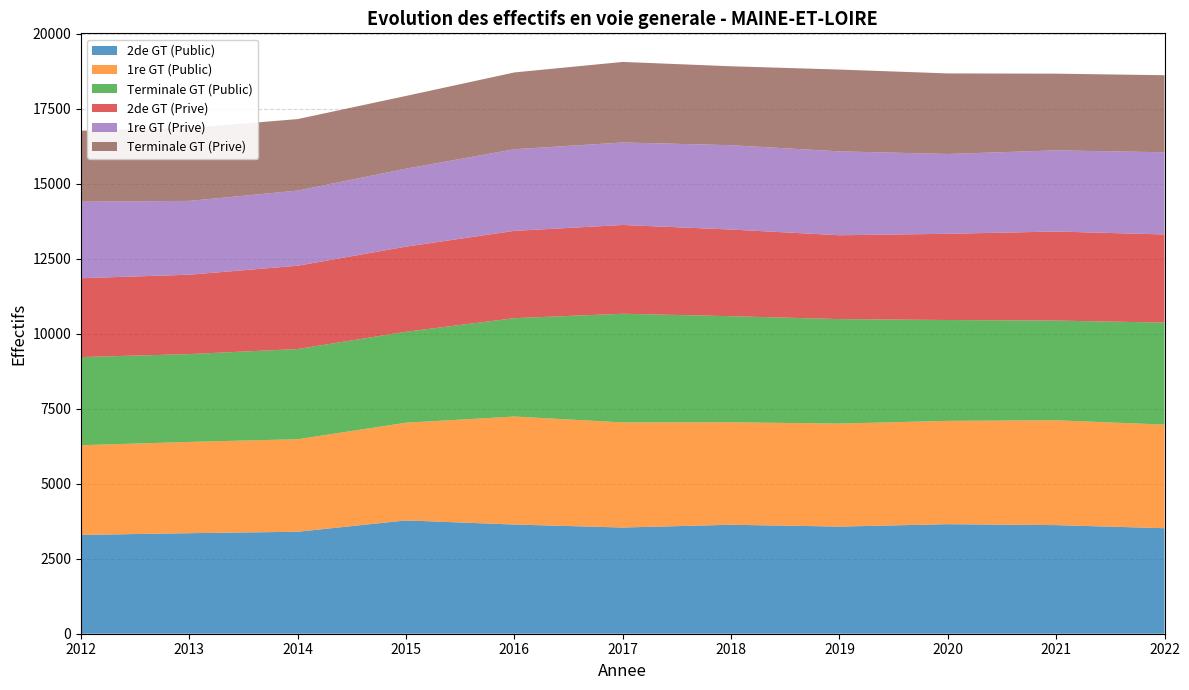

Reading left to right, transcribe all the data shown in this chart.

2de GT (Public): 3292	3350	3398	3776	3638	3539	3631	3570	3650	3619	3516
1re GT (Public): 2989	3041	3083	3255	3599	3502	3414	3432	3443	3493	3452
Terminale GT (Public): 2937	2927	3005	3031	3278	3621	3535	3482	3360	3322	3399
2de GT (Prive): 2629	2645	2776	2837	2909	2958	2888	2794	2873	2968	2937
1re GT (Prive): 2547	2460	2504	2597	2720	2749	2810	2795	2659	2704	2739
Terminale GT (Prive): 2367	2426	2383	2424	2559	2684	2630	2726	2685	2556	2567